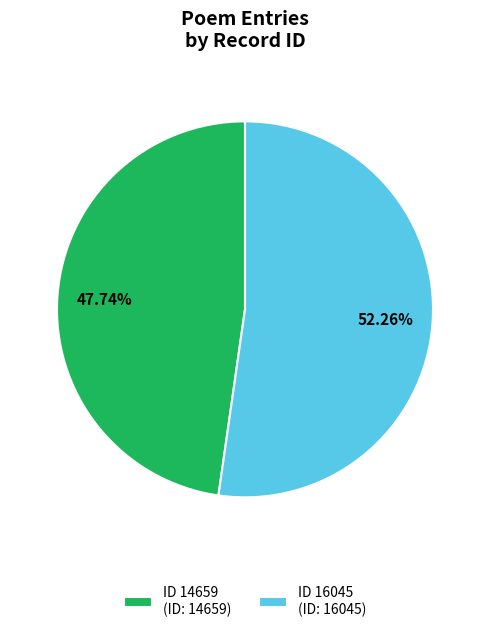

To the nearest percent, what percentage of the pie is ID 16045?

52%